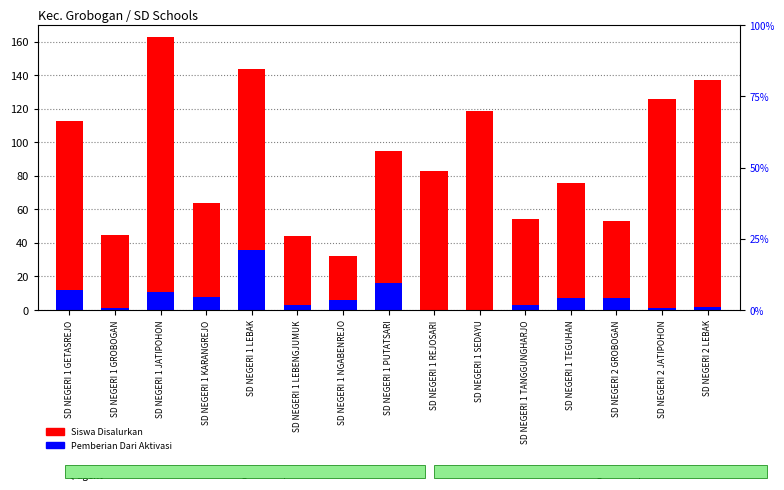

The Siswa Disalurkan series shows 163 at SD NEGERI 1 JATIPOHON. True or false?

True